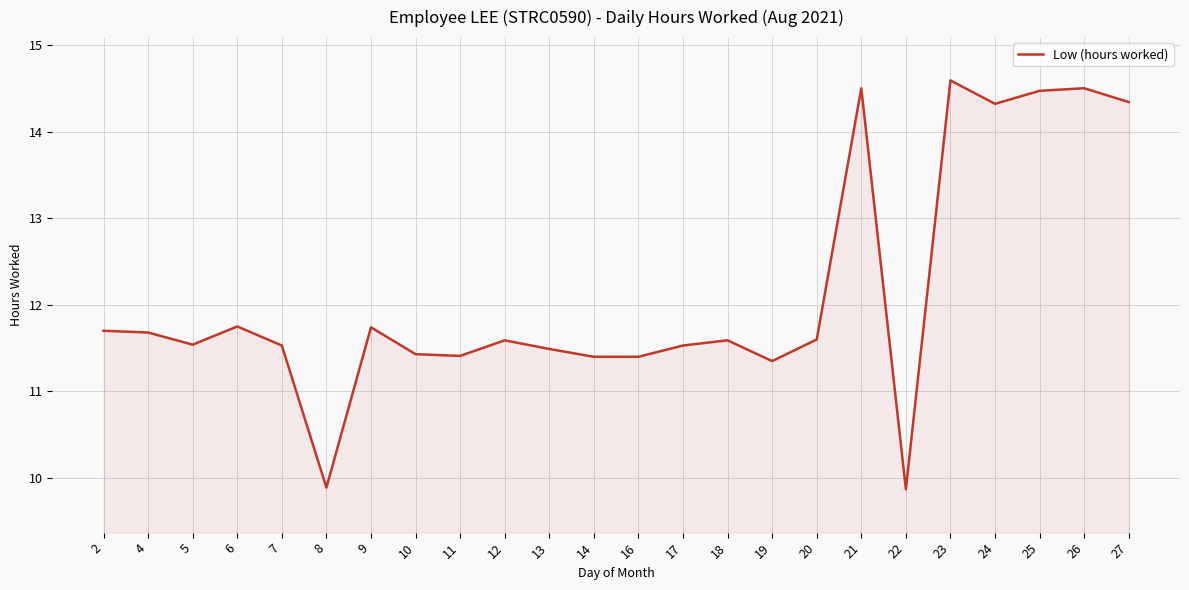

What is the change in value from 8 to 14?

+1.5